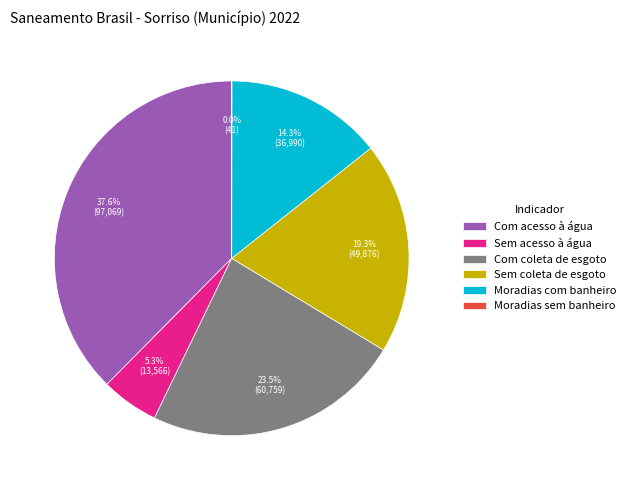

What is the ratio of the value at Sem coleta de esgoto to the value at Com acesso à água?

0.5